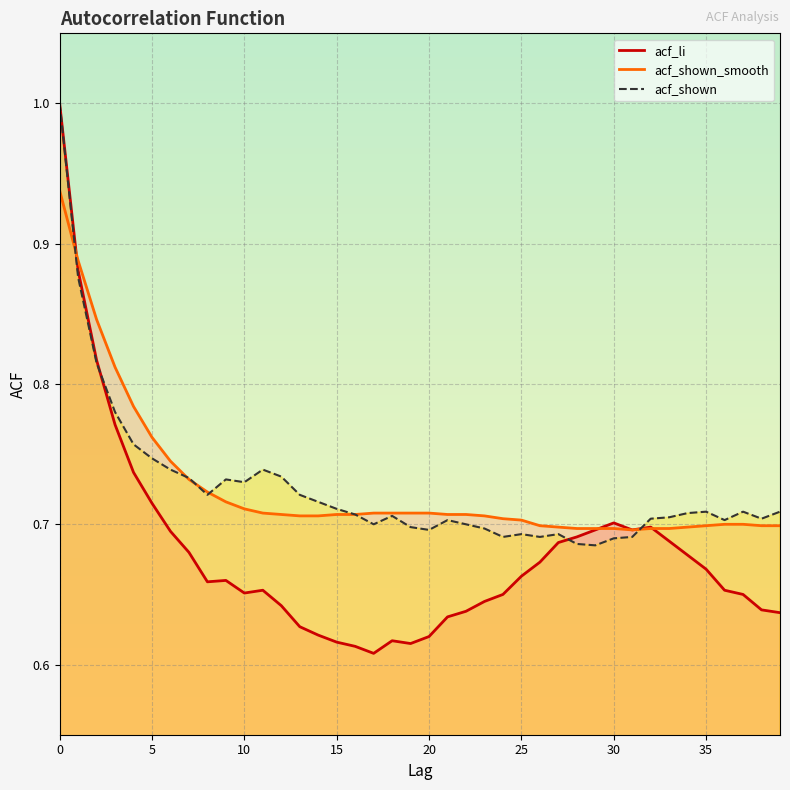

Reading left to right, what are all the values shown in this chart?

acf_li: 0=1.0	1=0.9	2=0.8	3=0.8	4=0.7	5=0.7	6=0.7	7=0.7	8=0.7	9=0.7	10=0.7	11=0.7	12=0.6	13=0.6	14=0.6	15=0.6	16=0.6	17=0.6	18=0.6	19=0.6	20=0.6	21=0.6	22=0.6	23=0.6	24=0.7	25=0.7	26=0.7	27=0.7	28=0.7	29=0.7	30=0.7	31=0.7	32=0.7	33=0.7	34=0.7	35=0.7	36=0.7	37=0.7	38=0.6	39=0.6
acf_shown_smooth: 0=0.9	1=0.9	2=0.8	3=0.8	4=0.8	5=0.8	6=0.7	7=0.7	8=0.7	9=0.7	10=0.7	11=0.7	12=0.7	13=0.7	14=0.7	15=0.7	16=0.7	17=0.7	18=0.7	19=0.7	20=0.7	21=0.7	22=0.7	23=0.7	24=0.7	25=0.7	26=0.7	27=0.7	28=0.7	29=0.7	30=0.7	31=0.7	32=0.7	33=0.7	34=0.7	35=0.7	36=0.7	37=0.7	38=0.7	39=0.7
acf_shown: 0=1.0	1=0.9	2=0.8	3=0.8	4=0.8	5=0.7	6=0.7	7=0.7	8=0.7	9=0.7	10=0.7	11=0.7	12=0.7	13=0.7	14=0.7	15=0.7	16=0.7	17=0.7	18=0.7	19=0.7	20=0.7	21=0.7	22=0.7	23=0.7	24=0.7	25=0.7	26=0.7	27=0.7	28=0.7	29=0.7	30=0.7	31=0.7	32=0.7	33=0.7	34=0.7	35=0.7	36=0.7	37=0.7	38=0.7	39=0.7